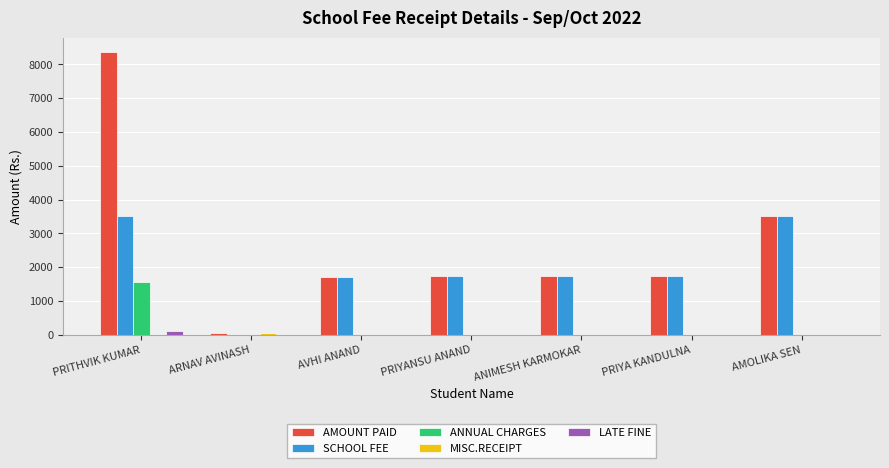

Is the value of ANNUAL CHARGES at AVHI ANAND greater than the value of AMOUNT PAID at AVHI ANAND?

No